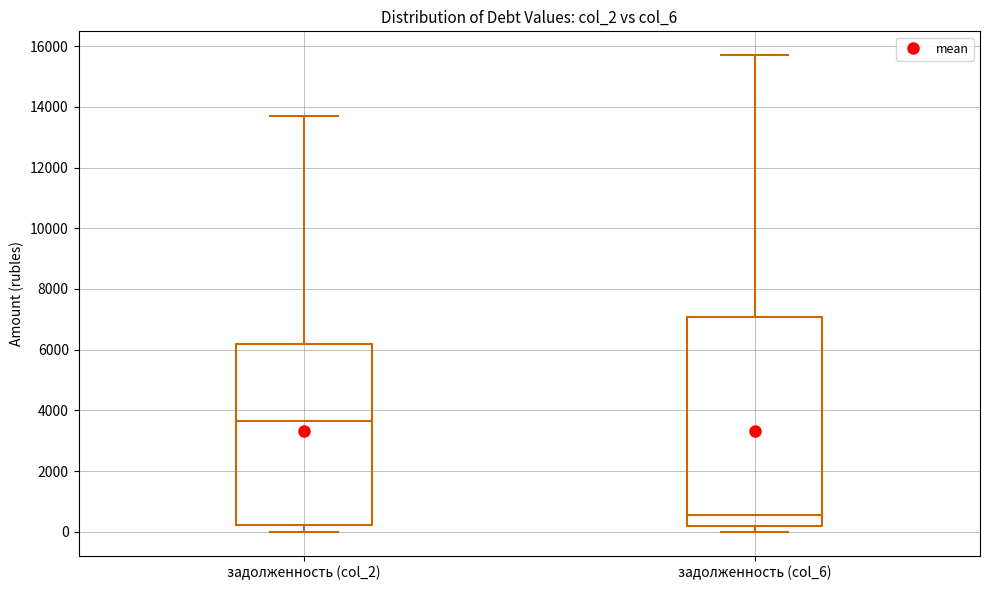

Which box's median line is the lowest?

задолженность (col_6)